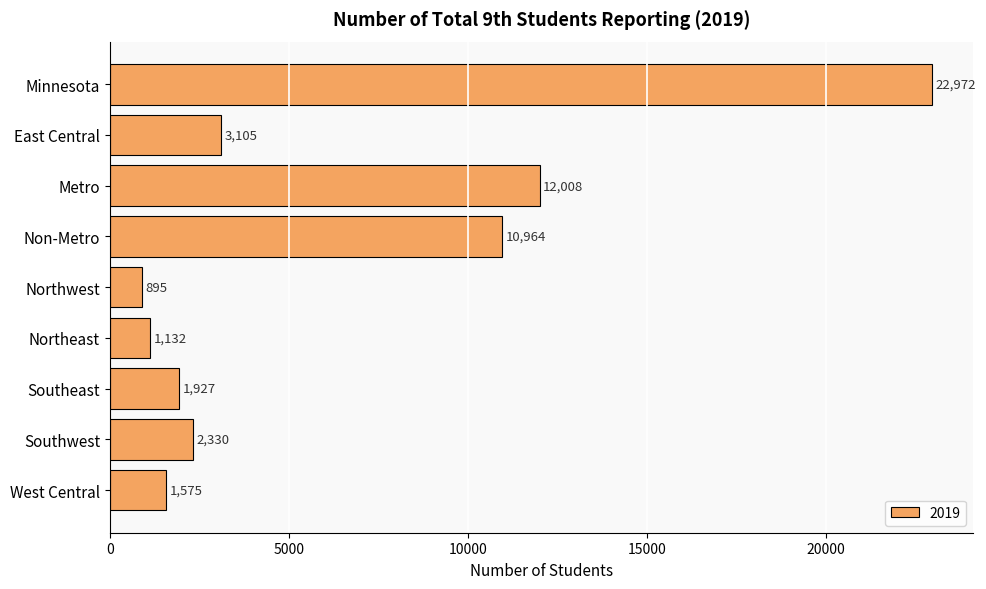

List the labels in order of value, smallest first.

Northwest, Northeast, West Central, Southeast, Southwest, East Central, Non-Metro, Metro, Minnesota